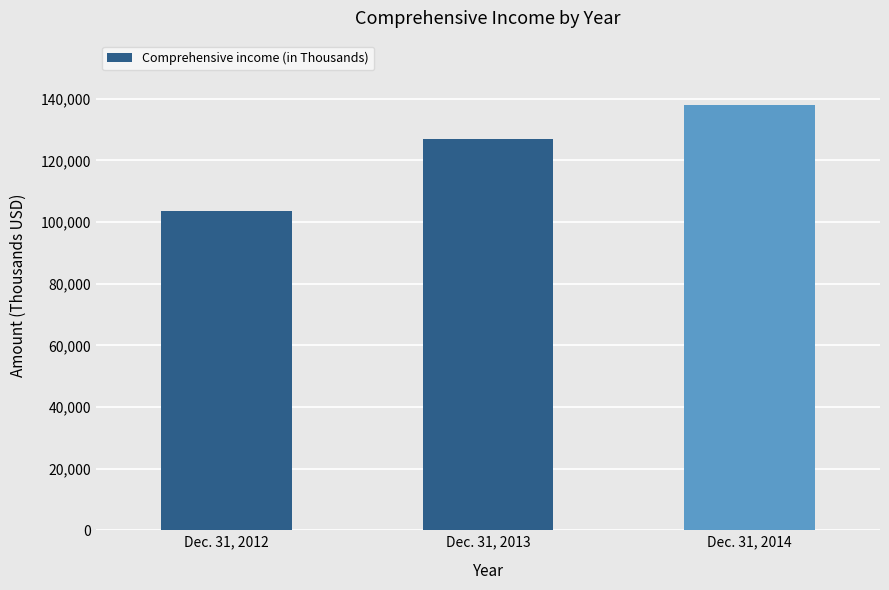

Reading left to right, transcribe all the data shown in this chart.

Dec. 31, 2012=103484	Dec. 31, 2013=127006	Dec. 31, 2014=138114